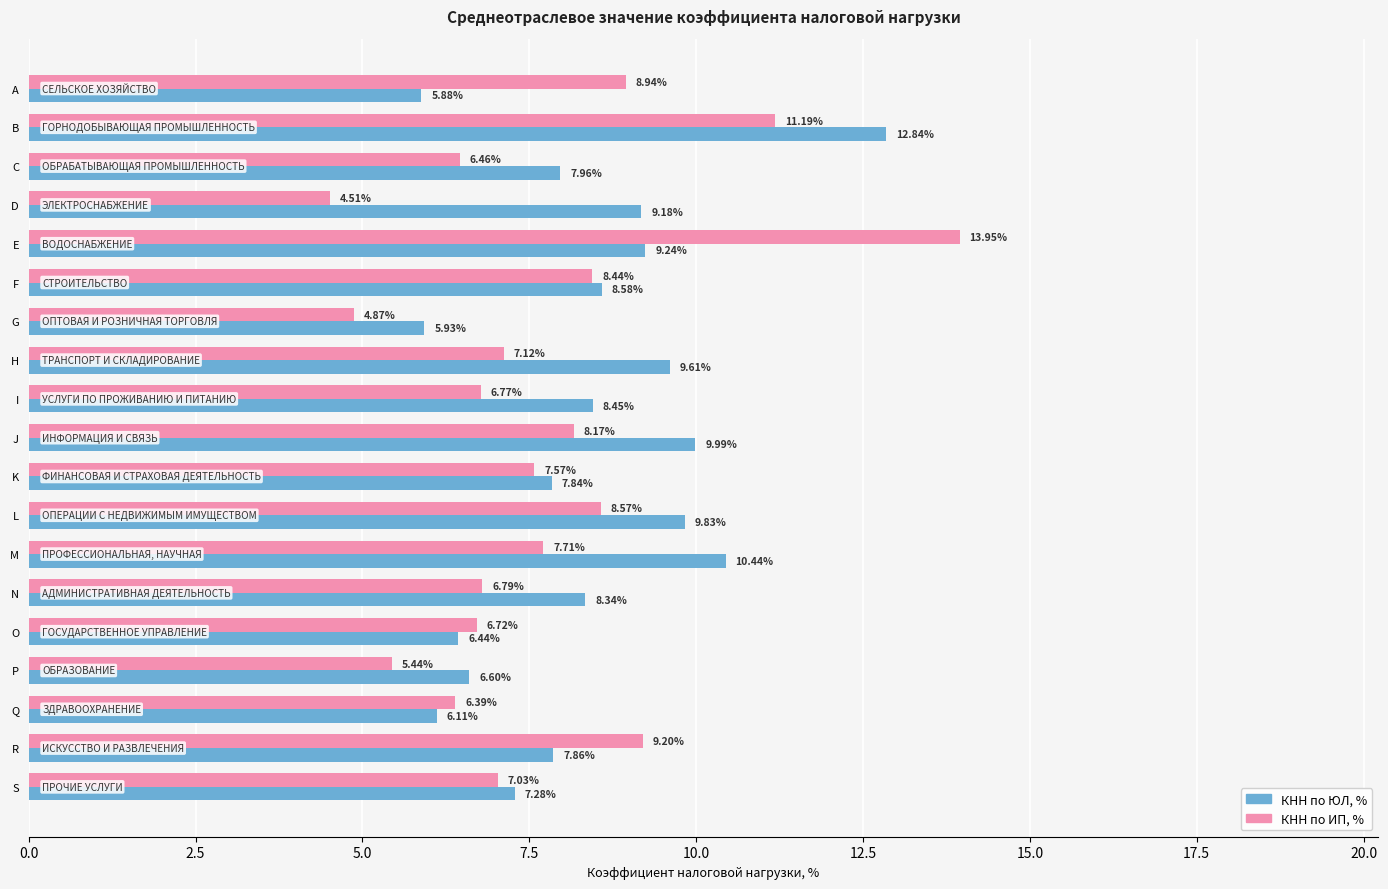

At which label is КНН по ЮЛ, % closest to 9?

D